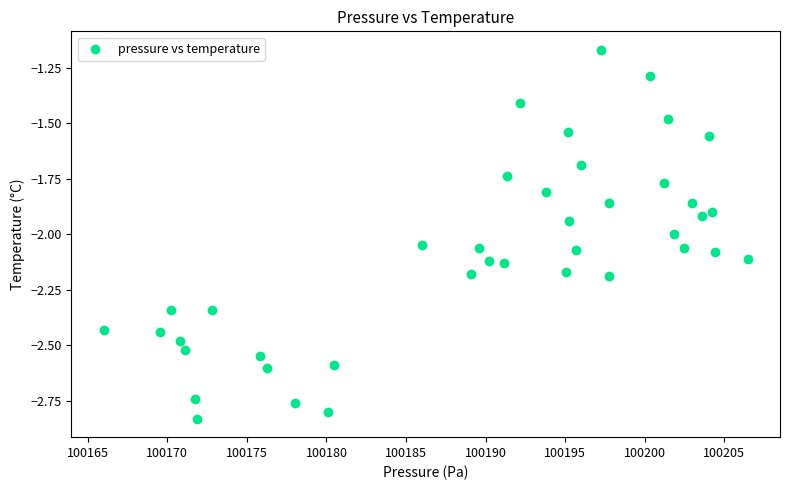

What is the range of Y values (max minus min)?

1.7